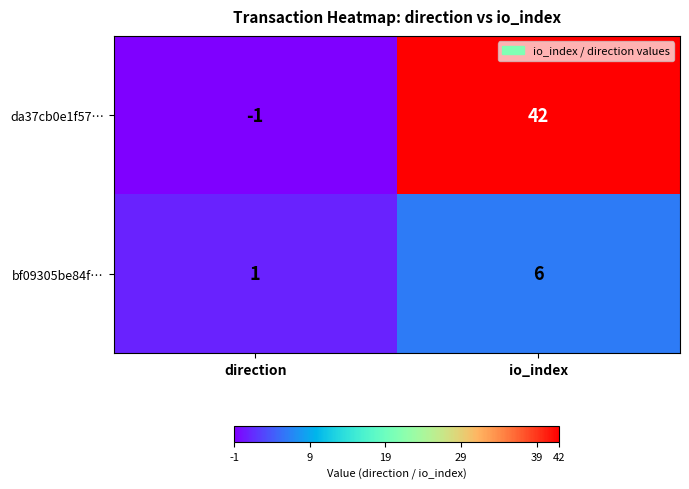

What is the difference between the maximum and minimum values in the da37cb0e1f57… series?

43